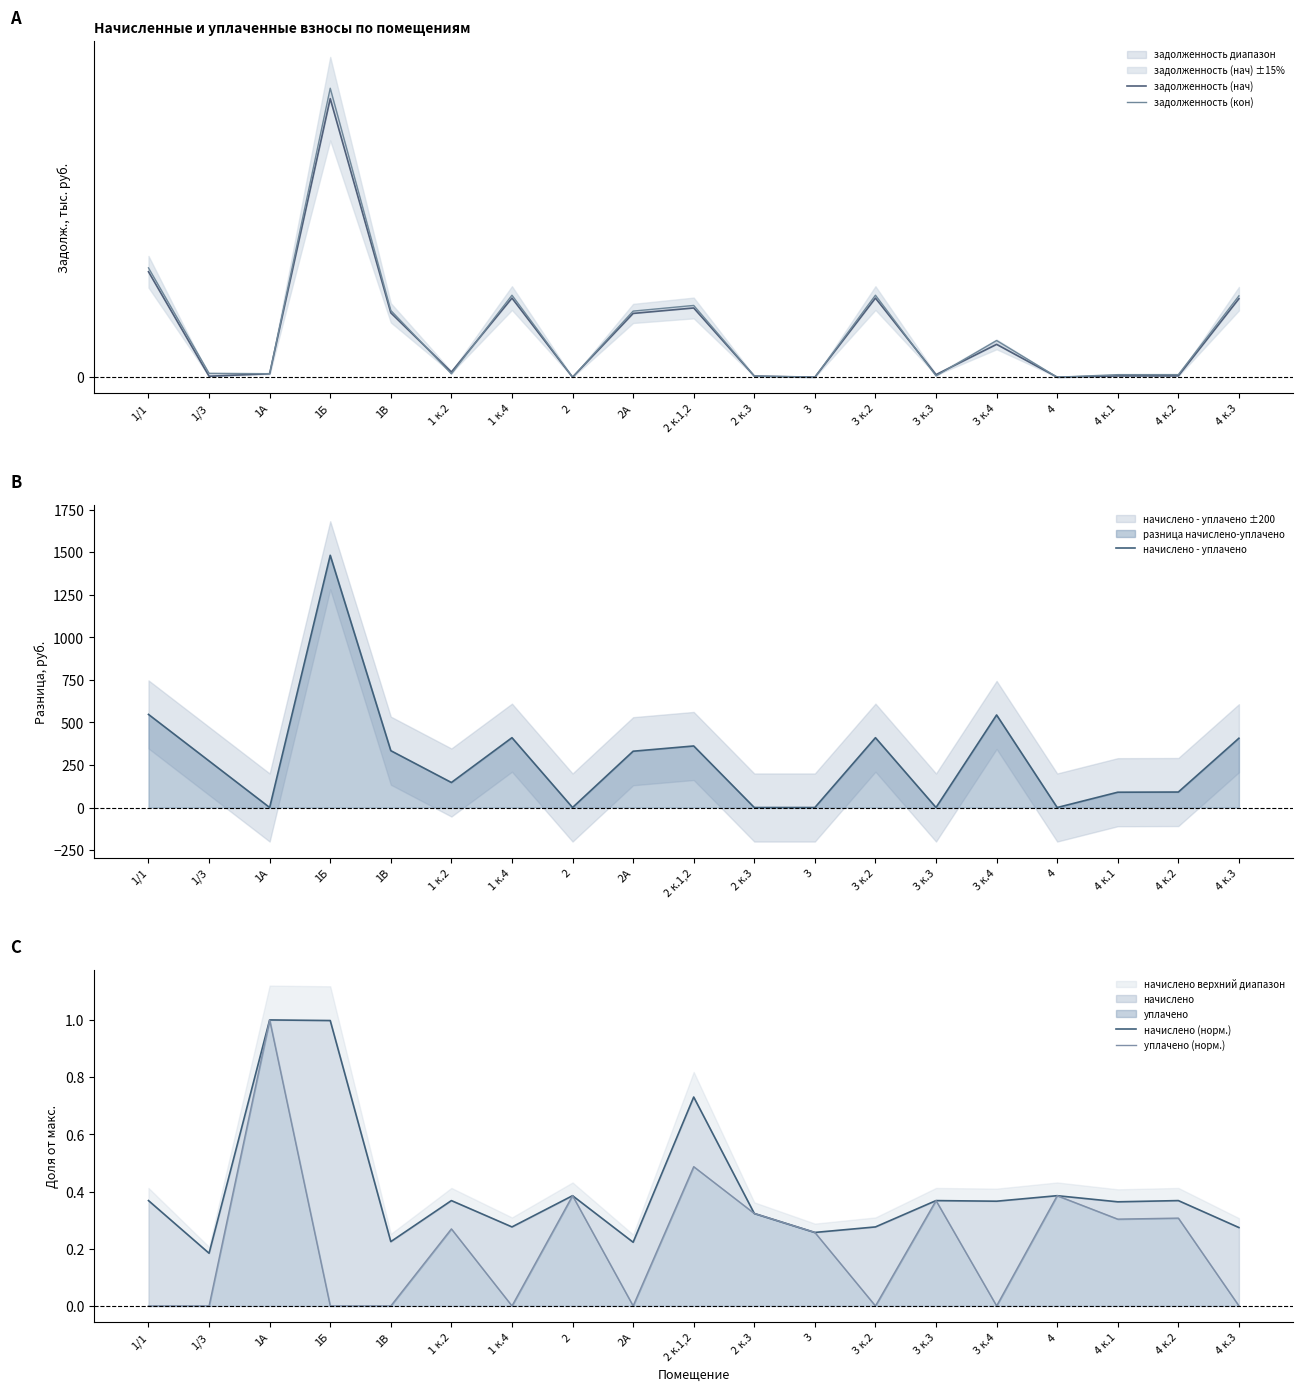

Is the value of задолженность (кон) at 1А greater than the value of уплачено (норм.) at 1А?

No